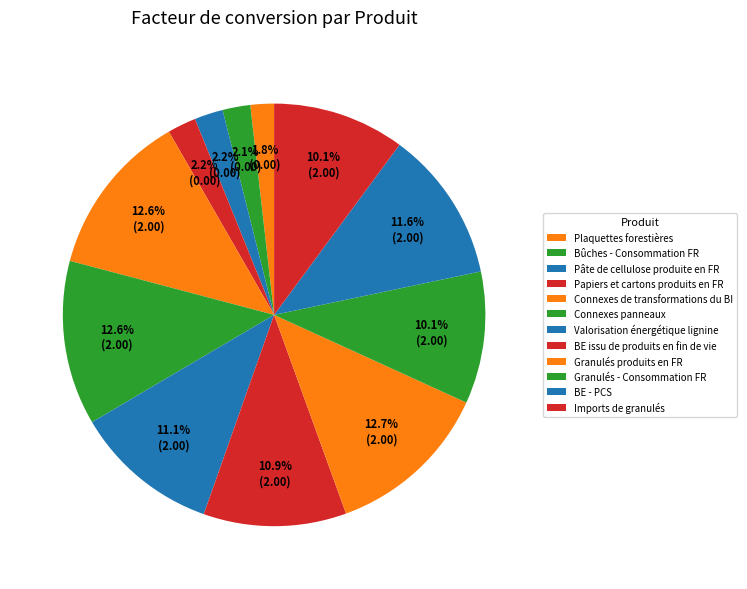

How many slices are in this pie chart?

12